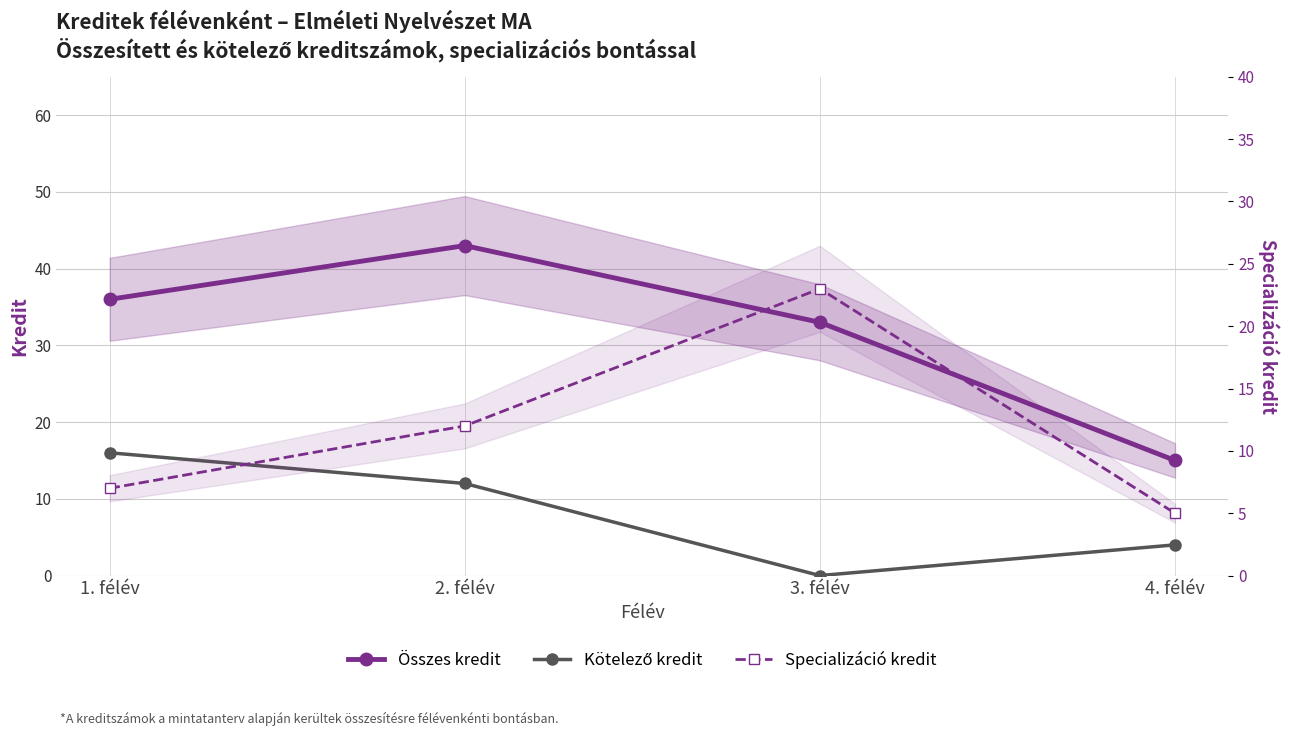

At which category does Specializáció kredit reach its first local peak?

3. félév